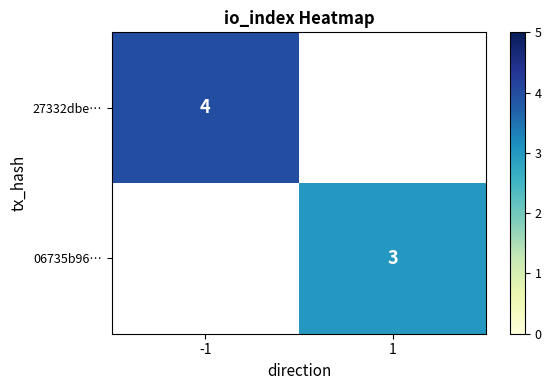

At how many categories does at least one series exceed 3?

1